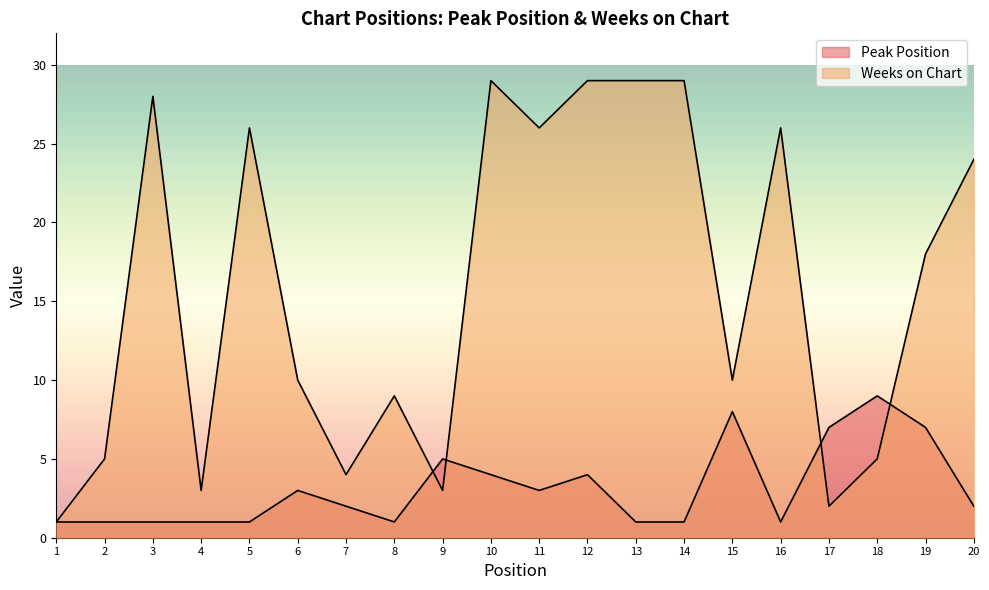

Which series has the largest range (max minus min)?

Weeks on Chart